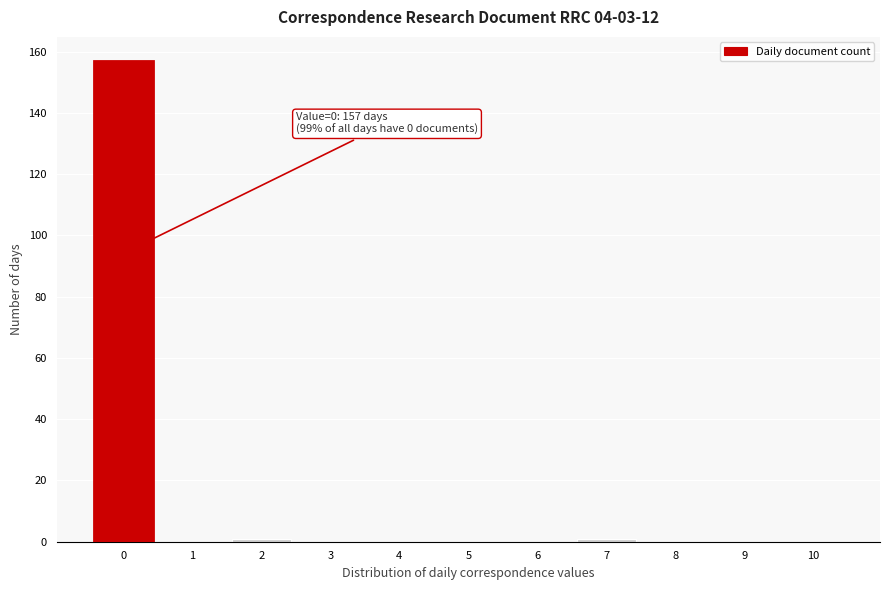

Which range on the x-axis has the tallest bar?

-0.5 to 0.5